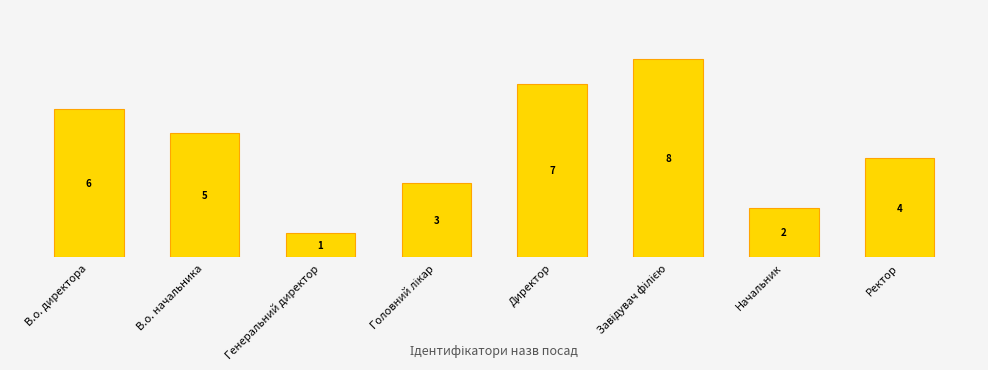

What is the difference between the maximum and minimum values?

7